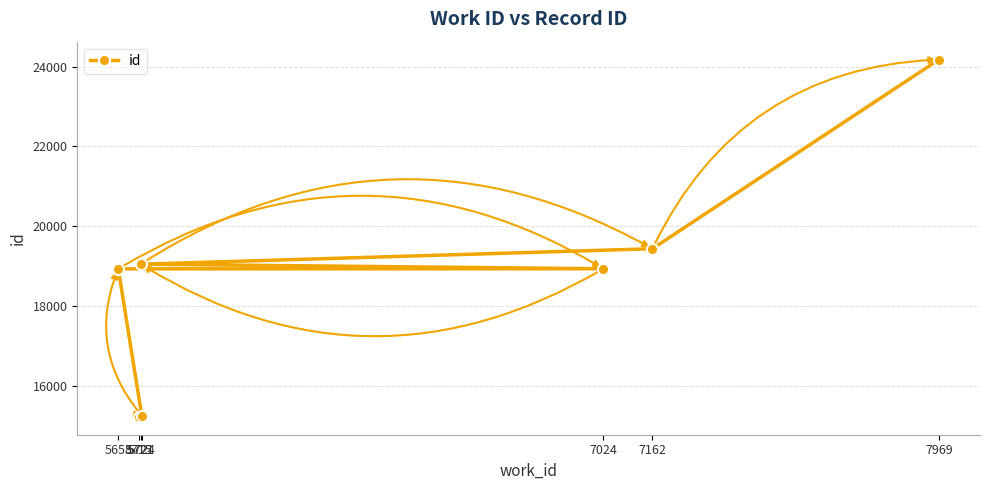

Is it true that the value at 7024 is 26410?

False